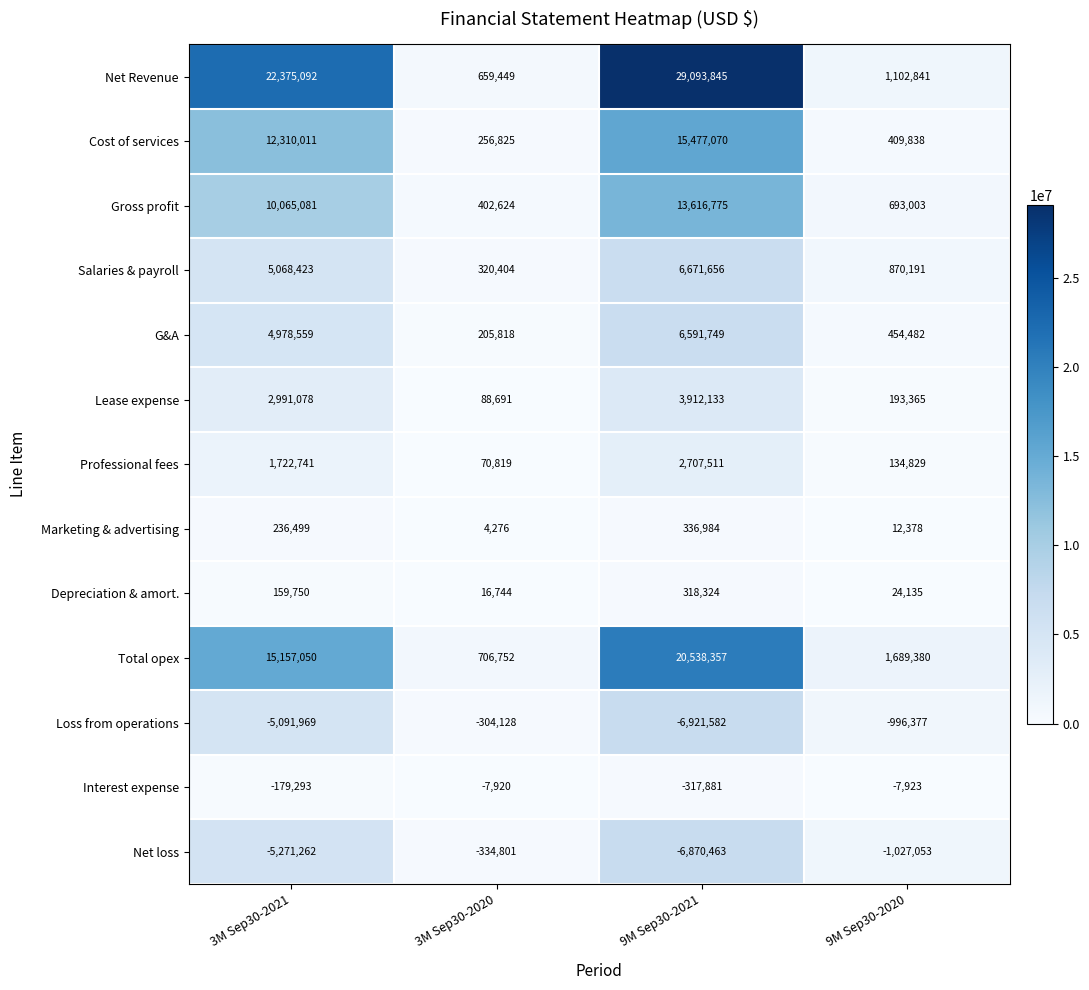

How many series are shown in this chart?

13